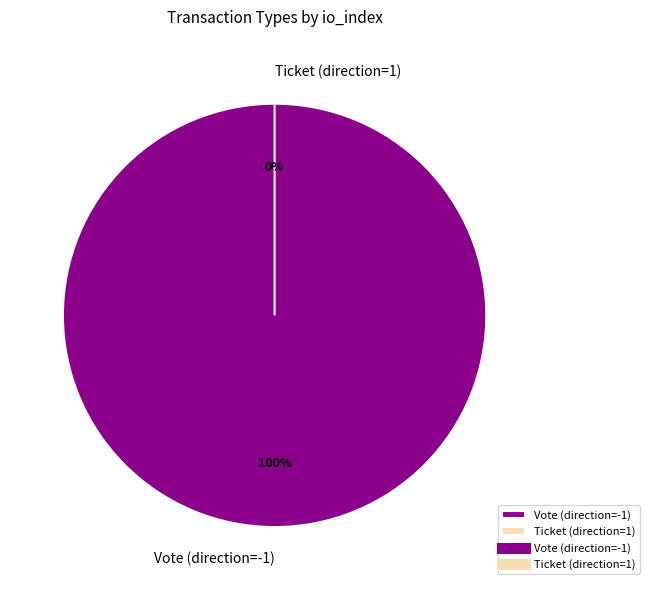

Does Ticket (direction=1) represent more than half of the total?

No